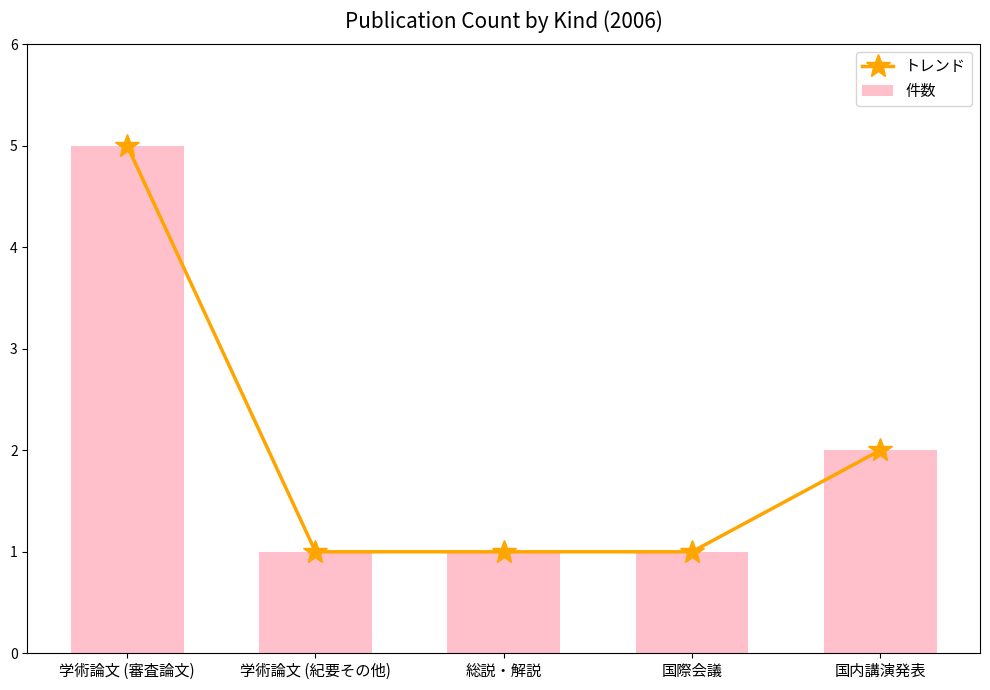

Reading left to right, extract all data points from this chart.

トレンド: 5	1	1	1	2
件数: 5	1	1	1	2